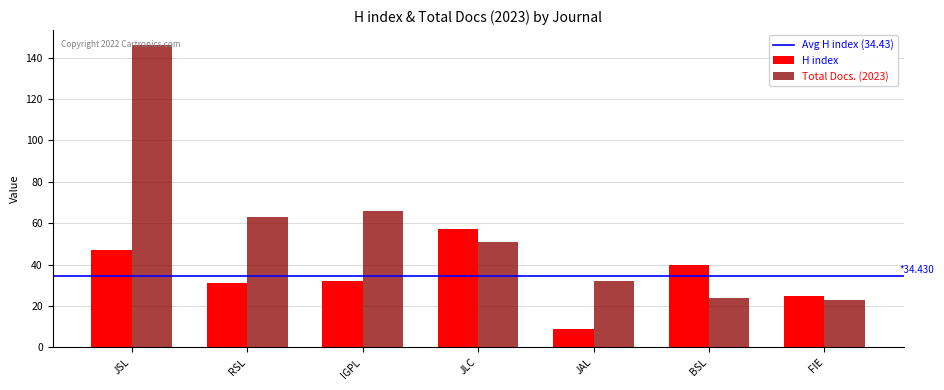

What is the minimum value for H index?

9